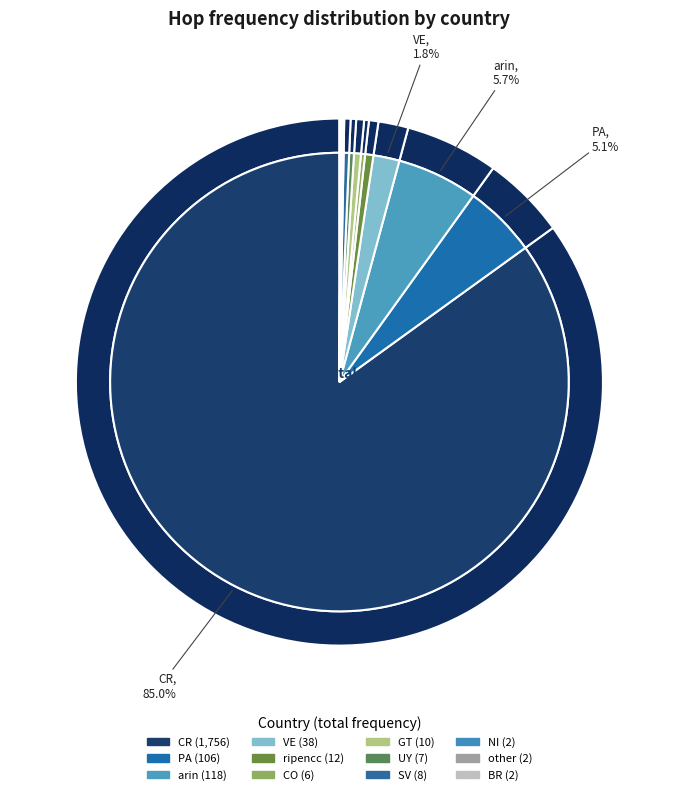

Is arin the majority of the pie?

No